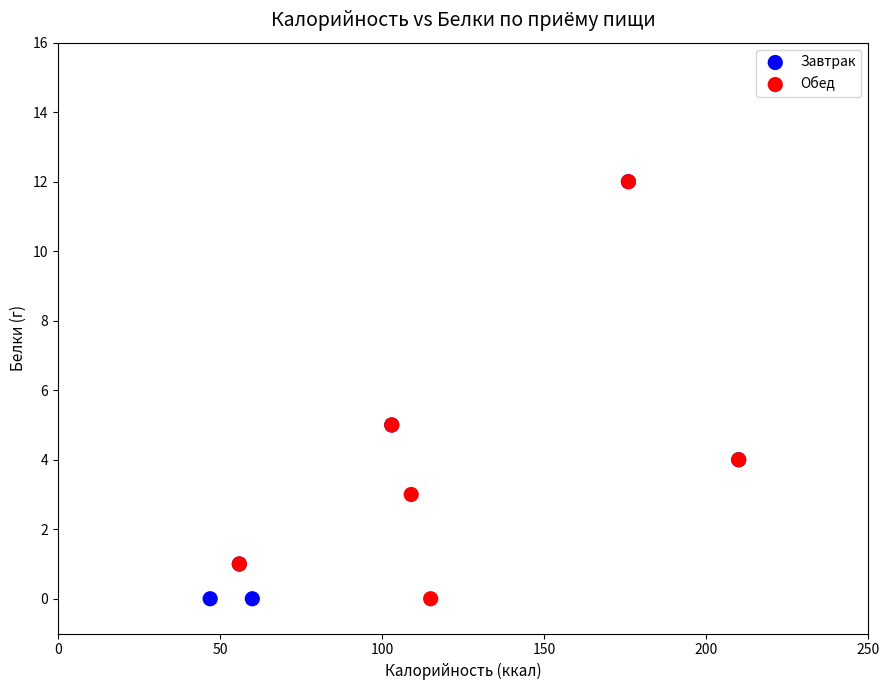

What are all the series names shown in the legend?

Завтрак, Обед